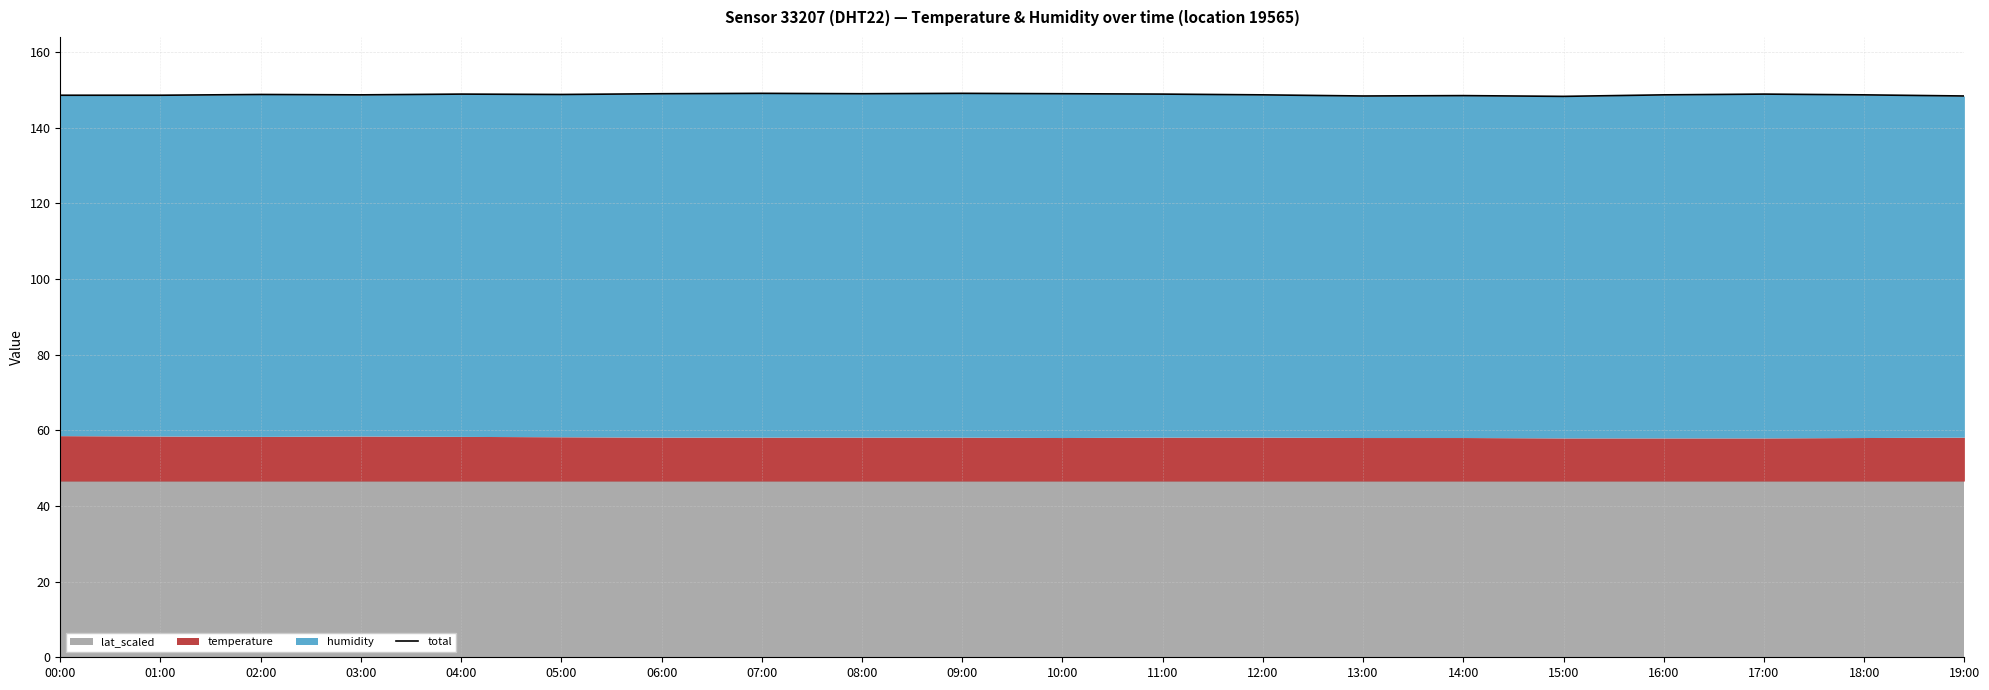

List the labels in order of value, smallest first.

15:00, 13:00, 19:00, 14:00, 00:00, 01:00, 03:00, 12:00, 16:00, 18:00, 02:00, 05:00, 04:00, 11:00, 17:00, 06:00, 08:00, 10:00, 07:00, 09:00